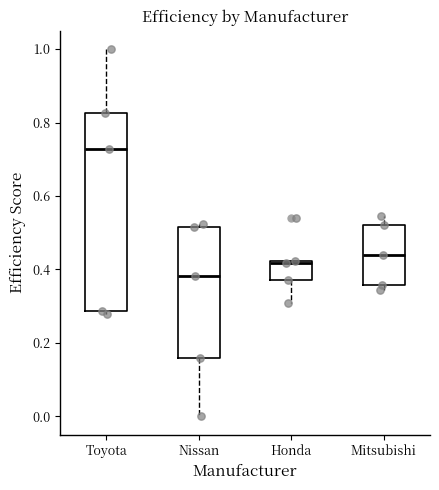

Reading left to right, read every box against the y-axis: the position of its median line, the range the box covers, and the ends of its whiskers. The values are not printed on the chart, so give them approximately, as read against the axis.

Toyota: median 0.72, box 0.28 to 0.82, whiskers 0.28 (just below the box's lower edge) to 1.00
Nissan: median 0.38, box 0.16 to 0.52, whiskers 0.00 to 0.52 (just above the box's upper edge)
Honda: median 0.42 (just below the box's upper edge), box 0.38 to 0.42, whiskers 0.30 to 0.42
Mitsubishi: median 0.44, box 0.36 to 0.52, whiskers 0.34 to 0.54